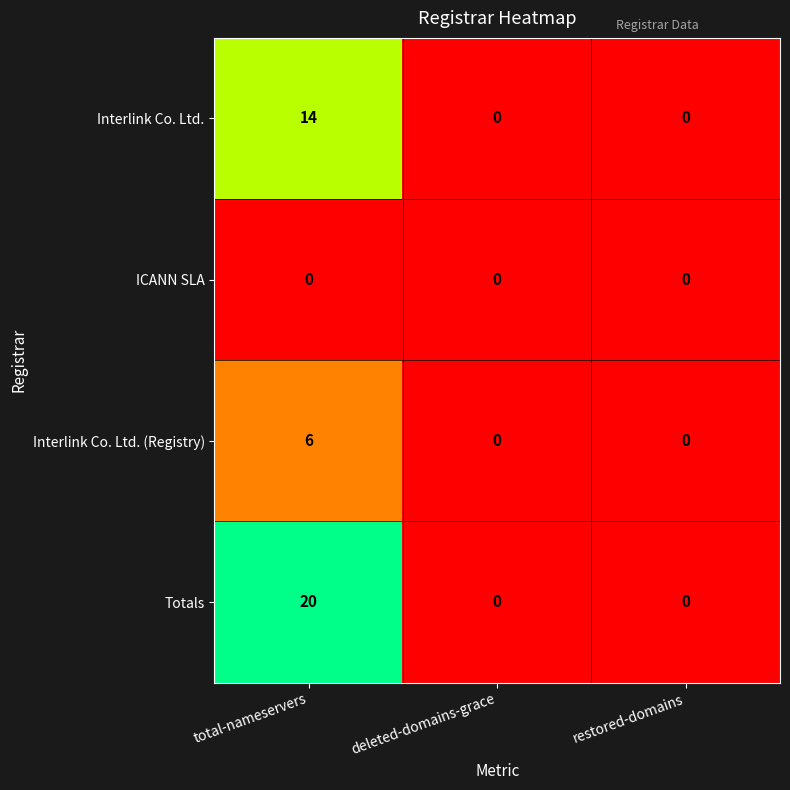

Is the value of Interlink Co. Ltd. (Registry) at total-nameservers greater than the value of ICANN SLA at restored-domains?

Yes